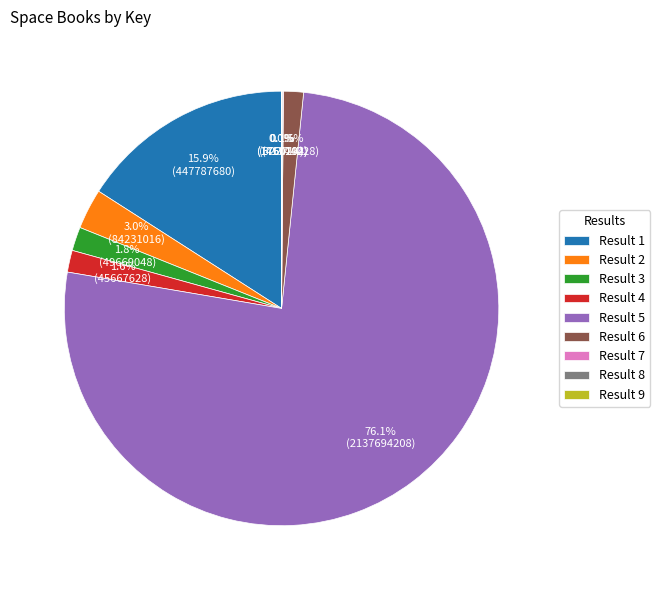

Combined, do Result 4 and Result 6 account for over 50%?

No